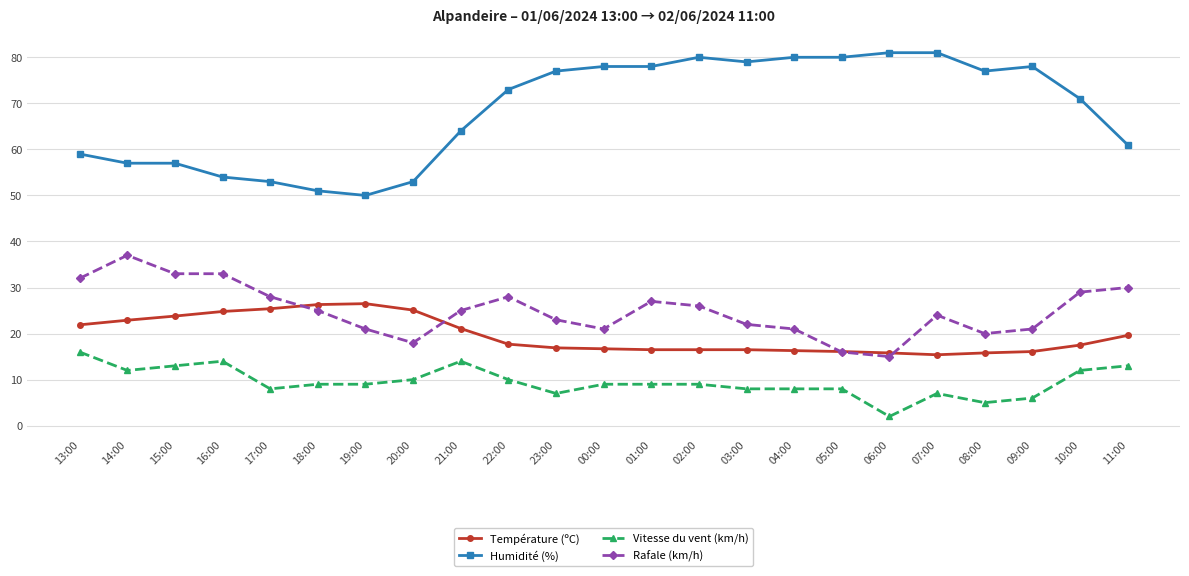

True or false: Humidité (%) and Rafale (km/h) cross at least once.

False